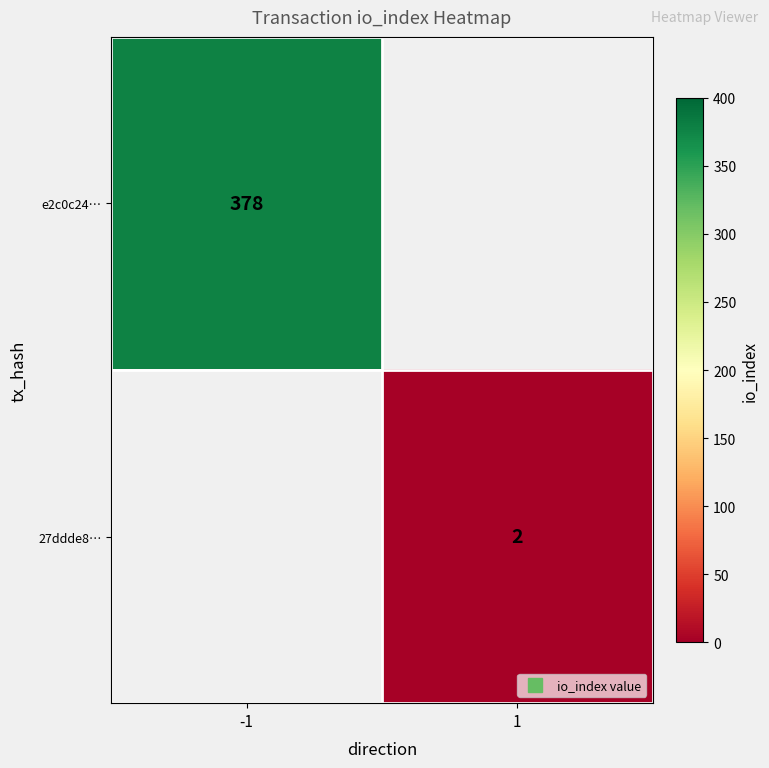

Where is e2c0c24… nearest to the value 378?

-1